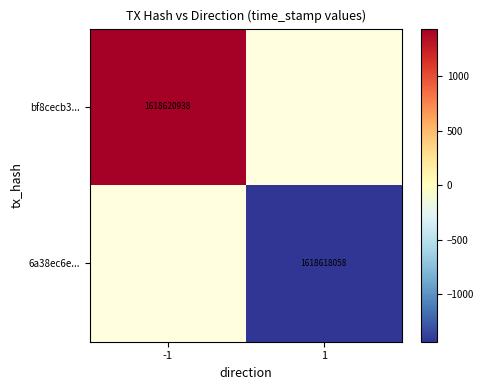

The value of bf8cecb3... at -1 is 1618620938. True or false?

True